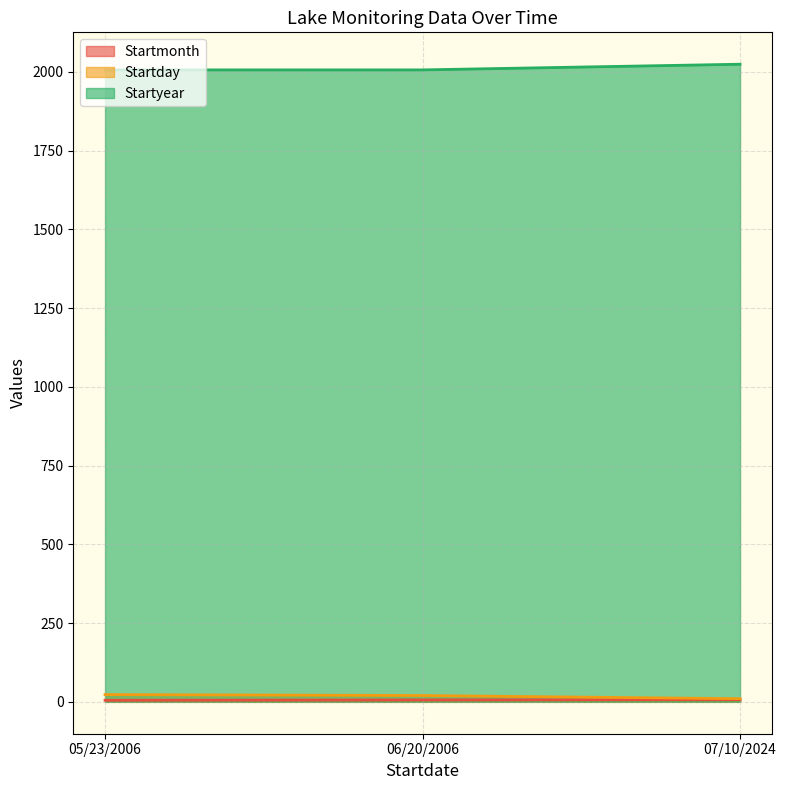

Rank the series at 06/20/2006 from highest to lowest value.

Startyear, Startday, Startmonth